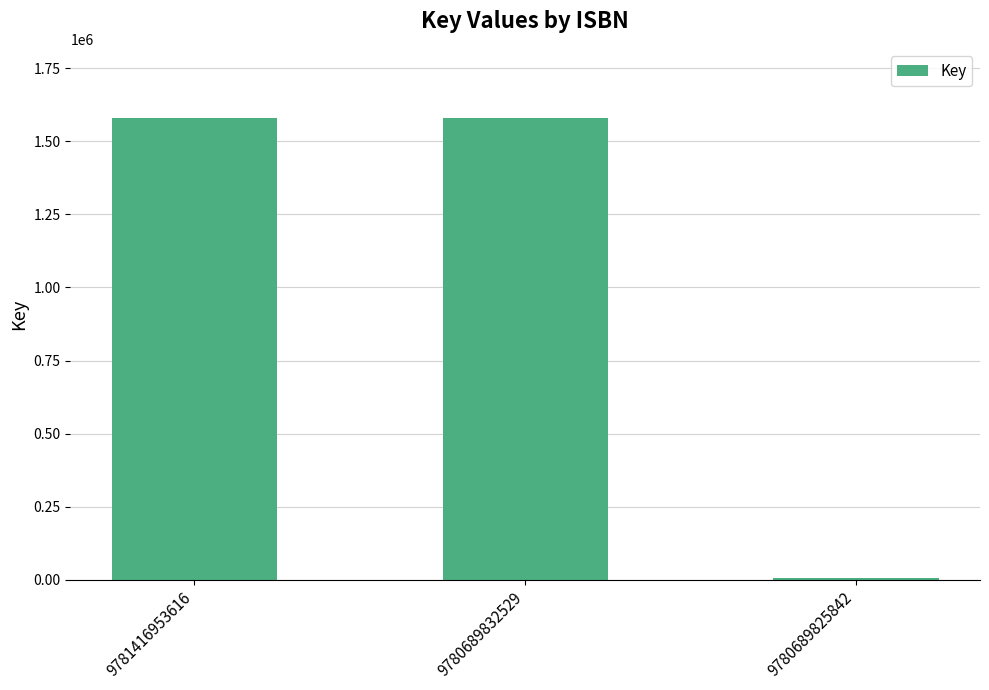

Are the bars horizontal?

No